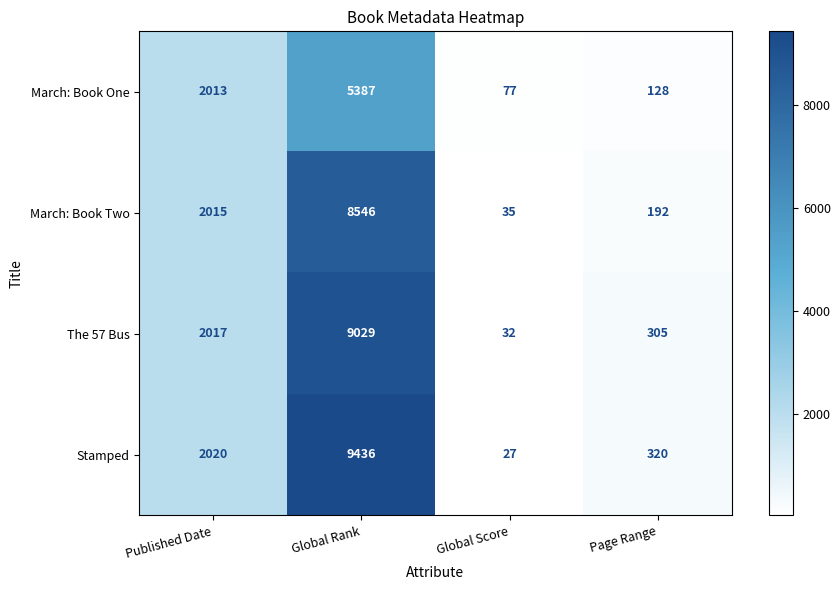

List the labels in order of Stamped value, smallest first.

Global Score, Page Range, Published Date, Global Rank